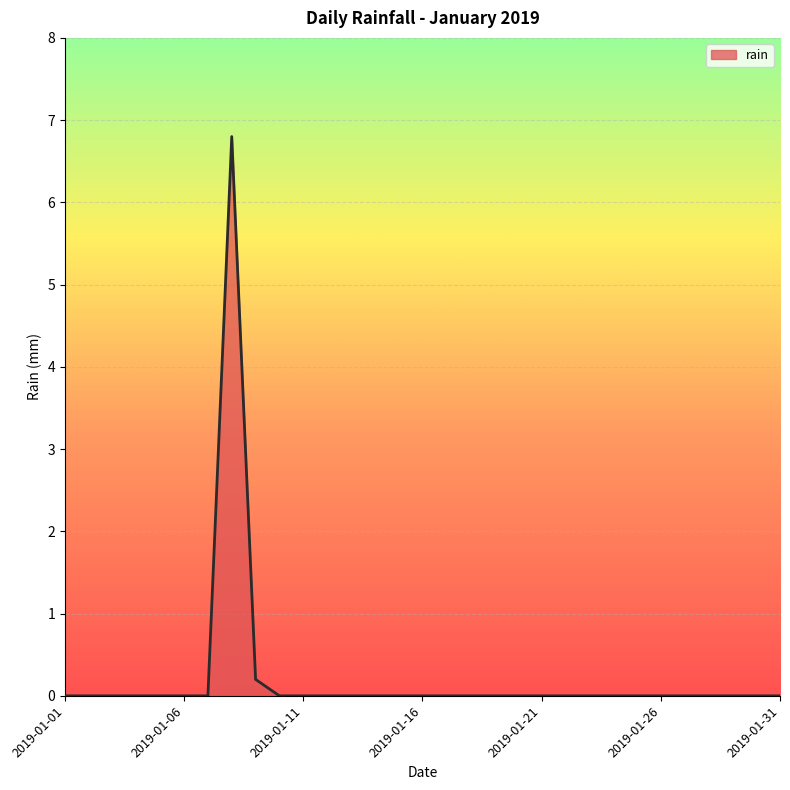

What is the greatest value displayed?

6.8